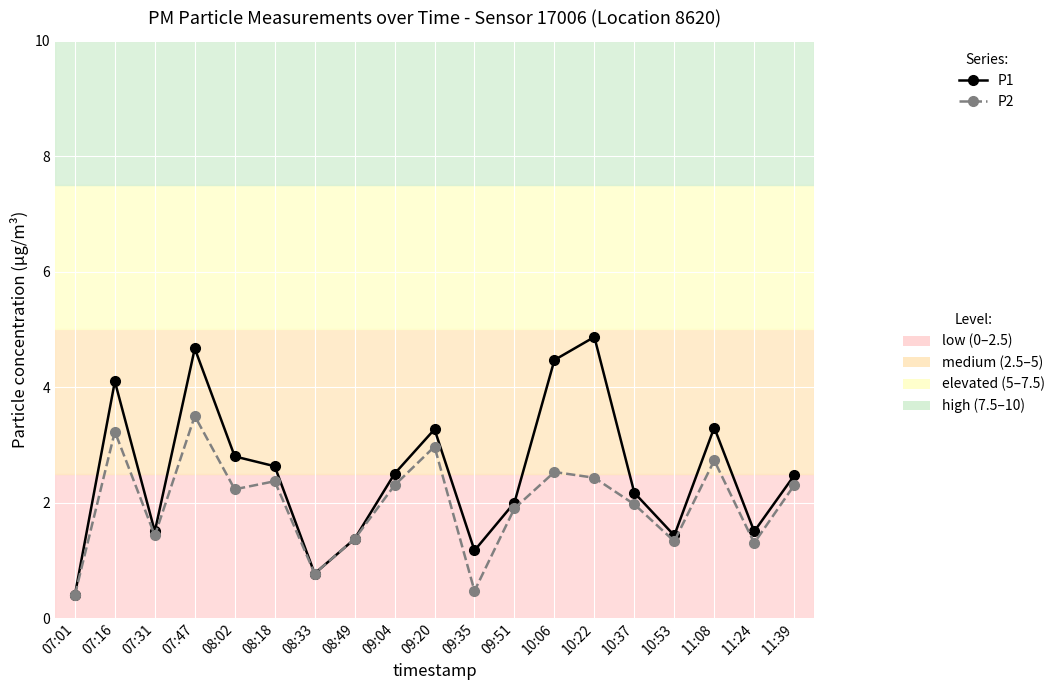

At which category does the chart reach its peak across all series?

10:22